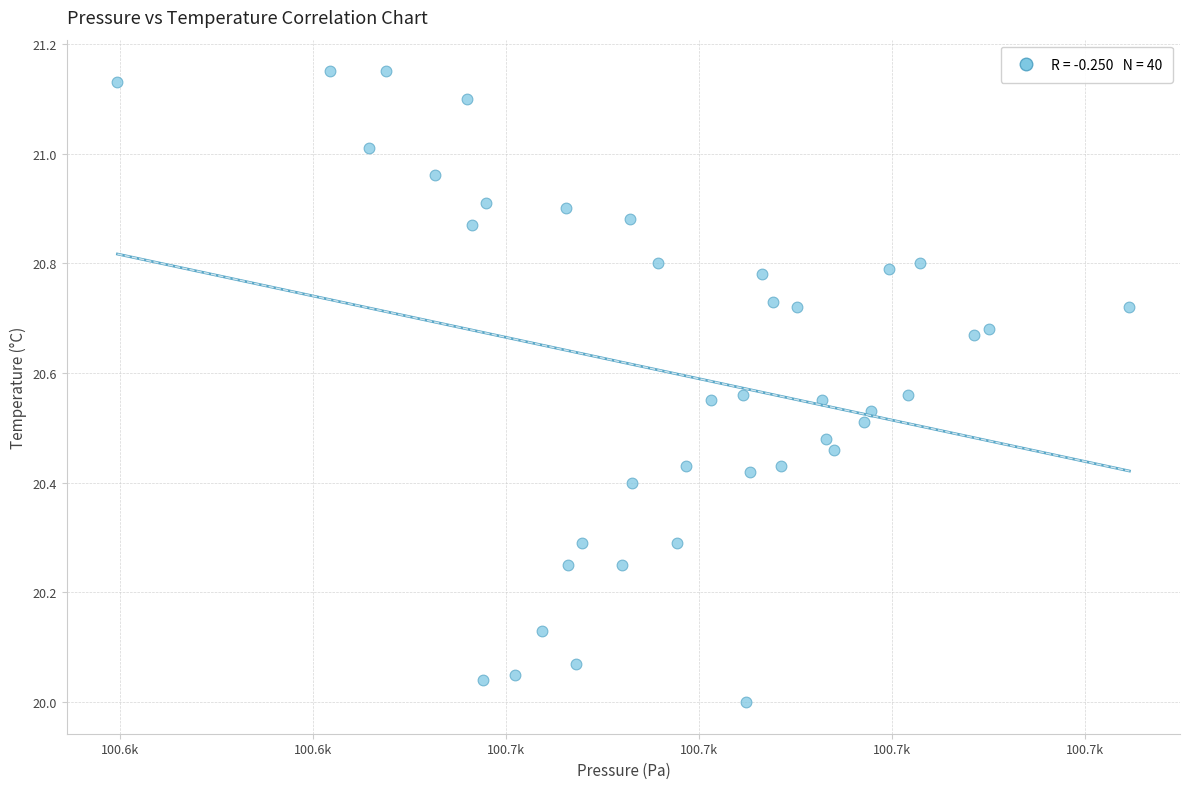

What is the range of X values (max minus min)?

52.4